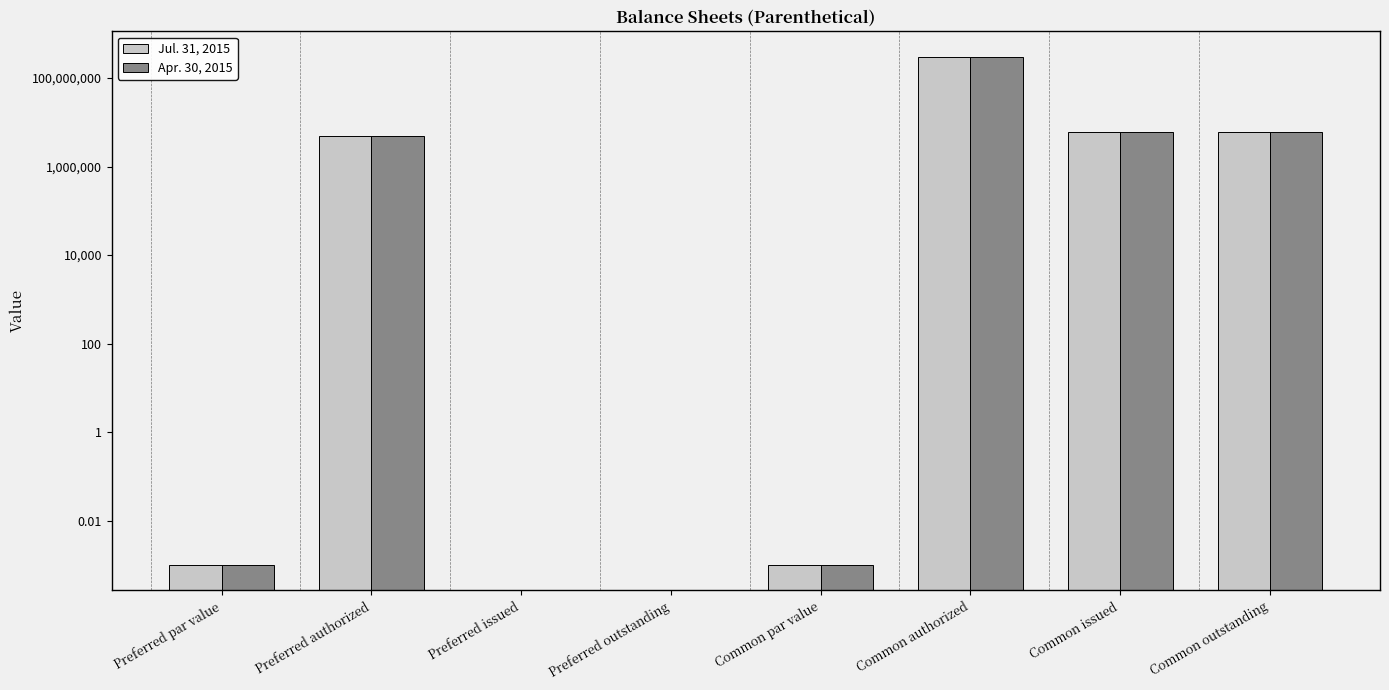

What value does the Apr. 30, 2015 series have at Common authorized?

300000000.0